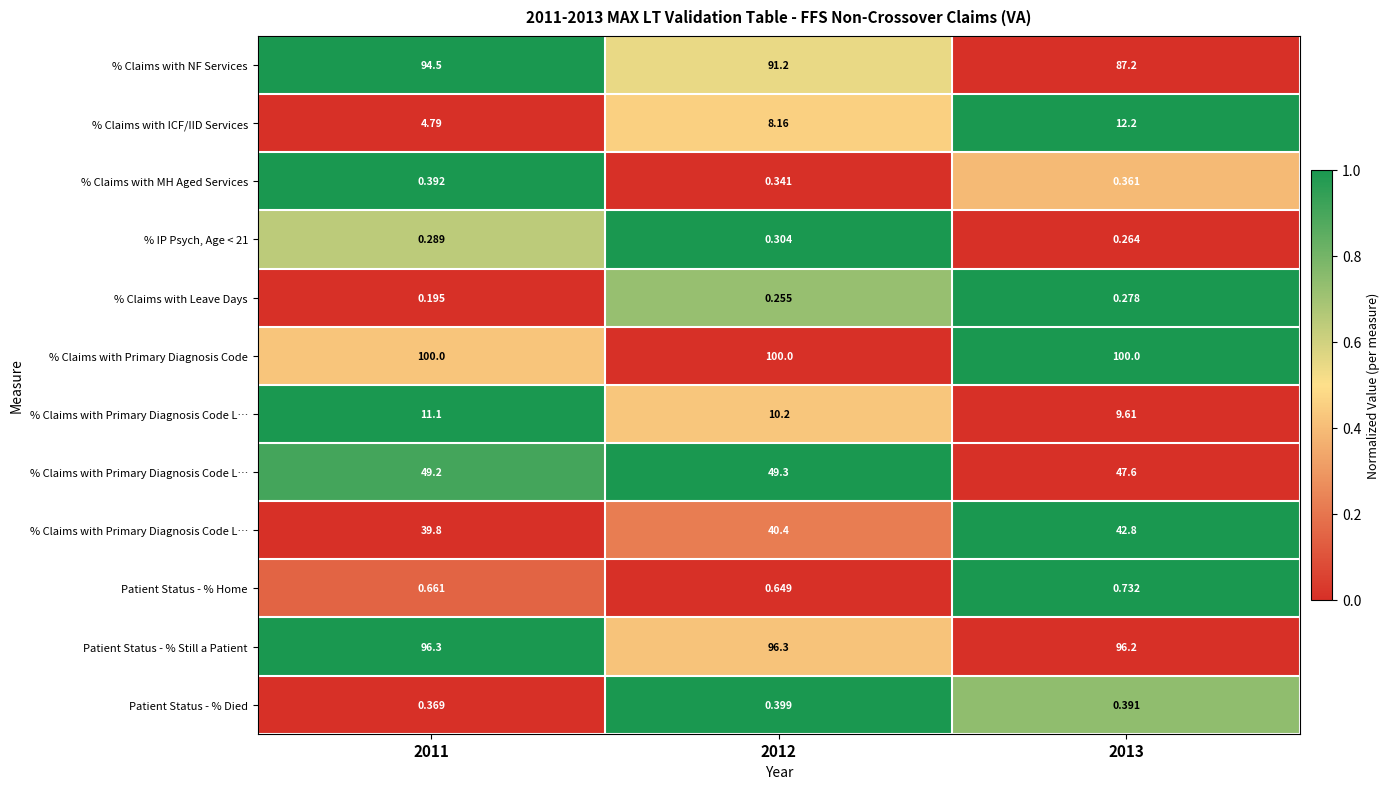

How many data points does each series have?

3